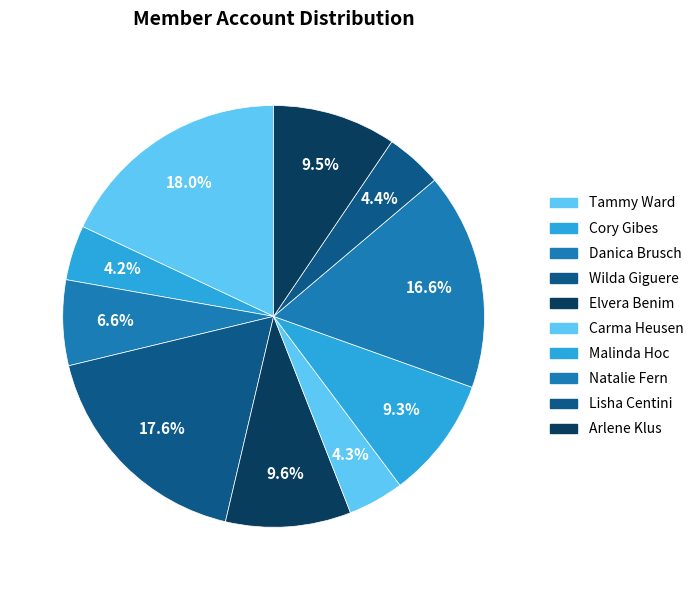

What is the change in value from Danica Brusch to Carma Heusen?

-554